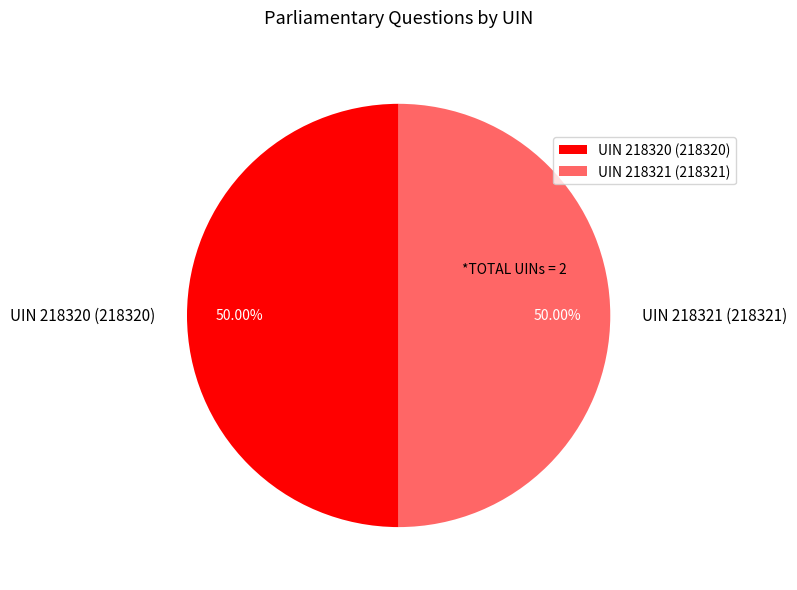

Combined, do UIN 218320 (218320) and UIN 218321 (218321) account for over 50%?

Yes